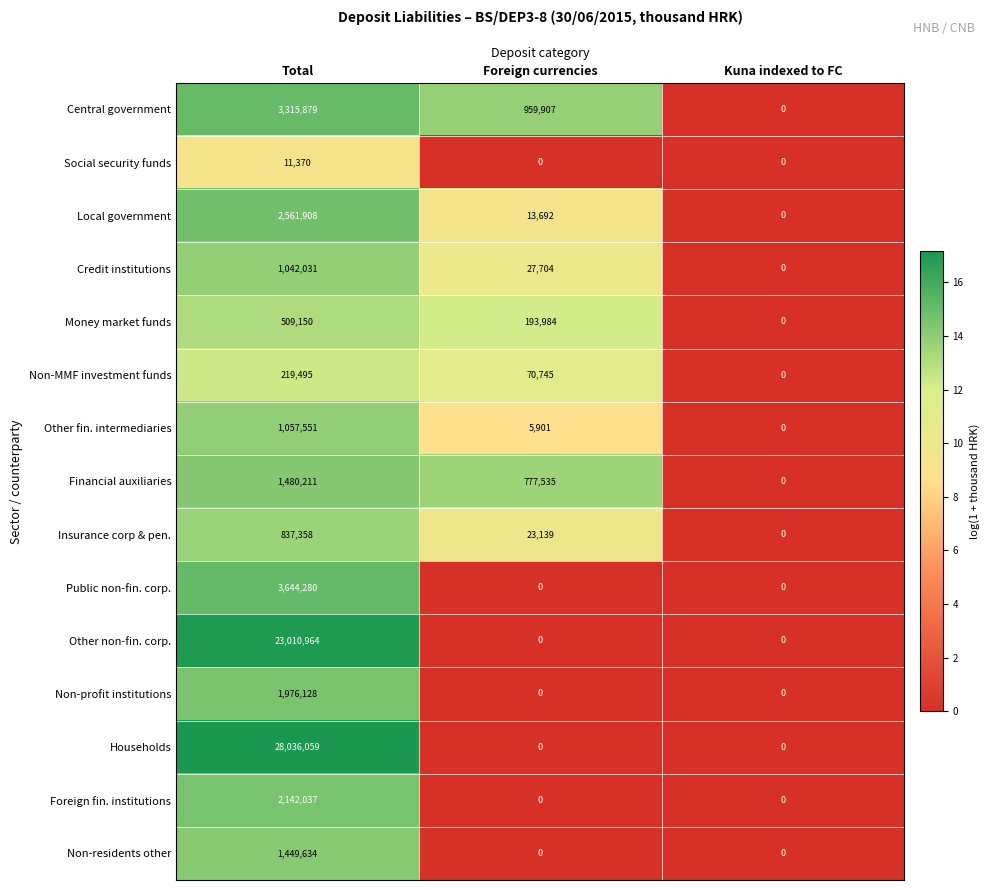

Between Total and Kuna indexed to FC, which series saw the biggest shift?

Households